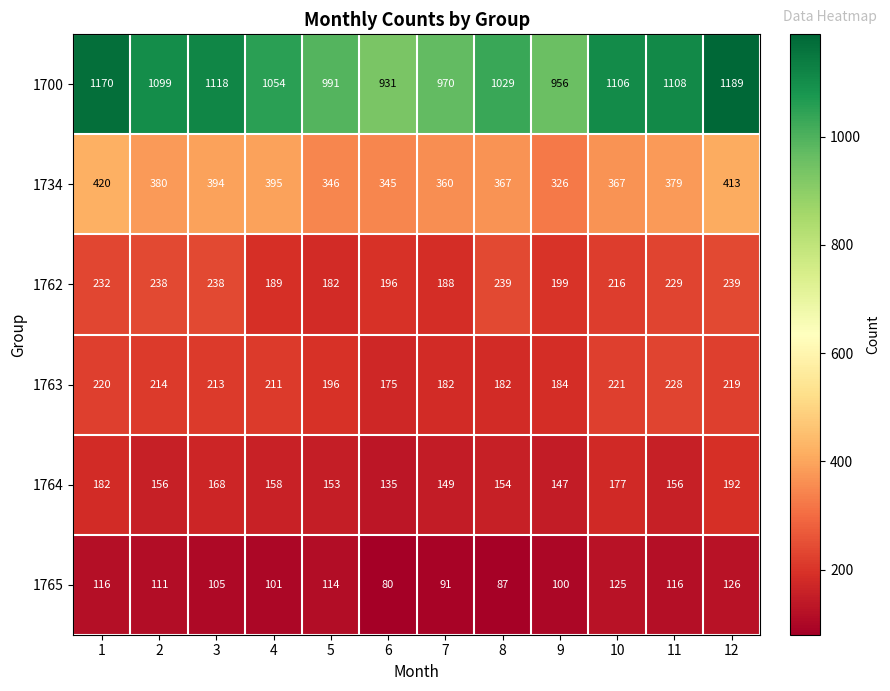

At which label is 1700 closest to 1060?

4